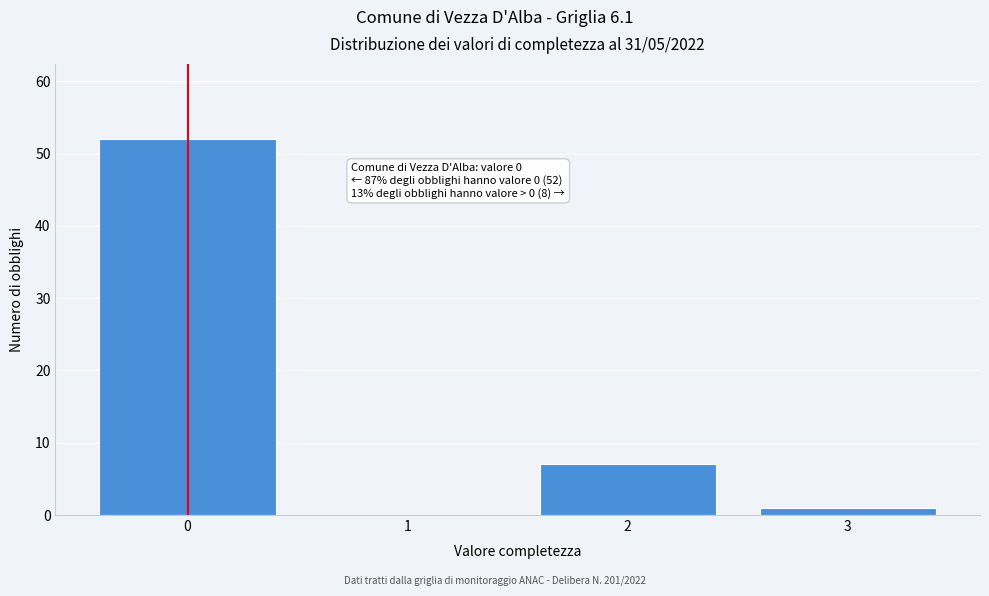

Reading left to right, what are all the values shown in this chart?

0=52	1=0	2=7	3=1